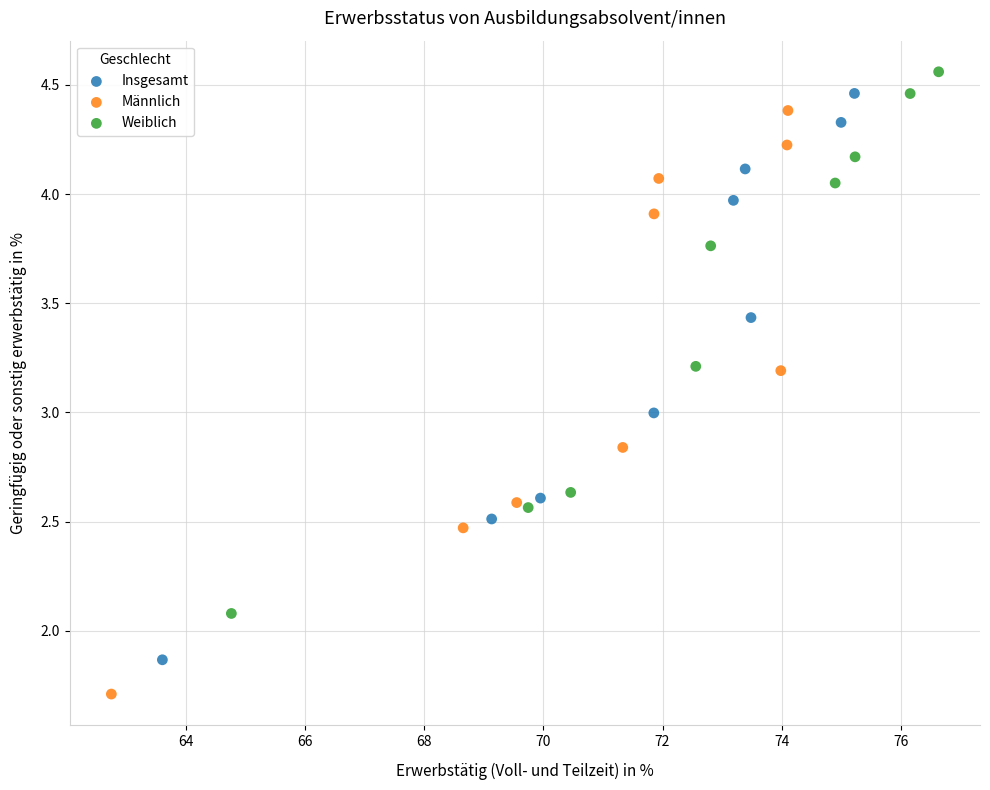

Which series has the largest Y range (max minus min)?

Männlich